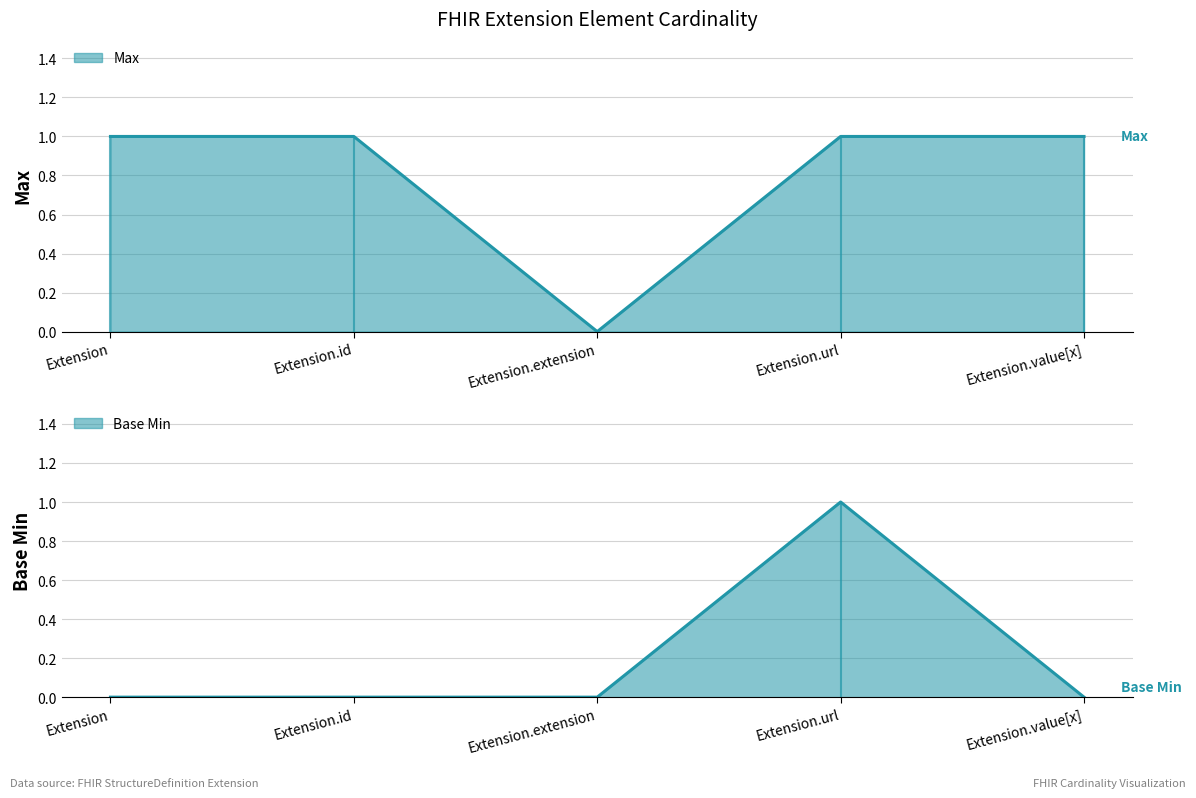

The Base Min series shows 2 at Extension.url. True or false?

False